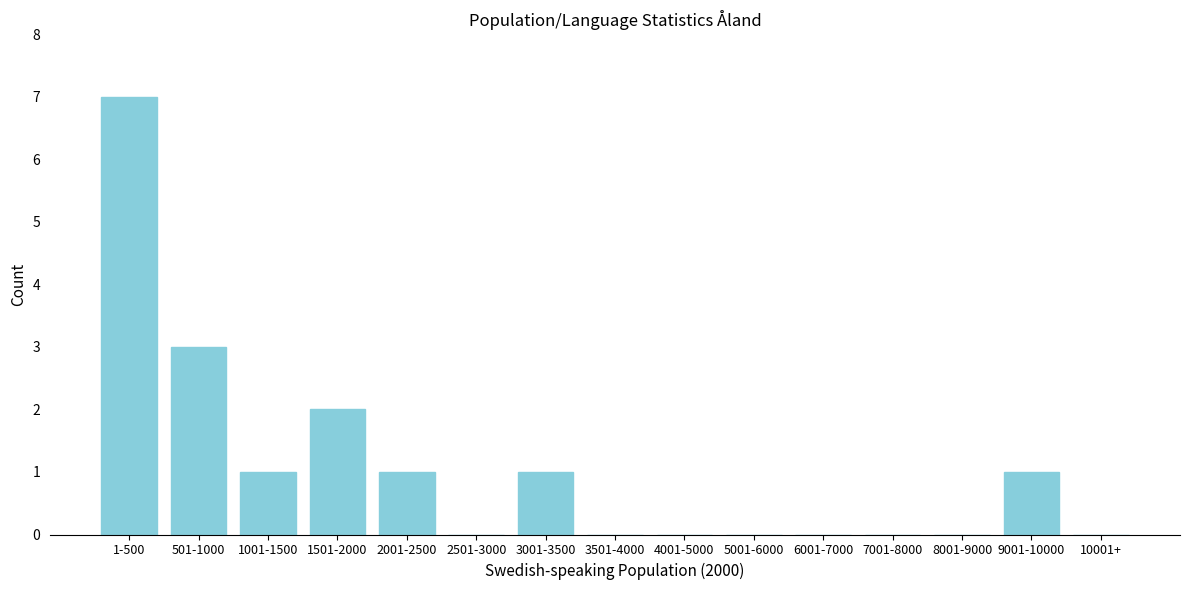

Reading left to right, extract all data points from this chart.

1-500=7	501-1000=3	1001-1500=1	1501-2000=2	2001-2500=1	2501-3000=0	3001-3500=1	3501-4000=0	4001-5000=0	5001-6000=0	6001-7000=0	7001-8000=0	8001-9000=0	9001-10000=1	10001+=0